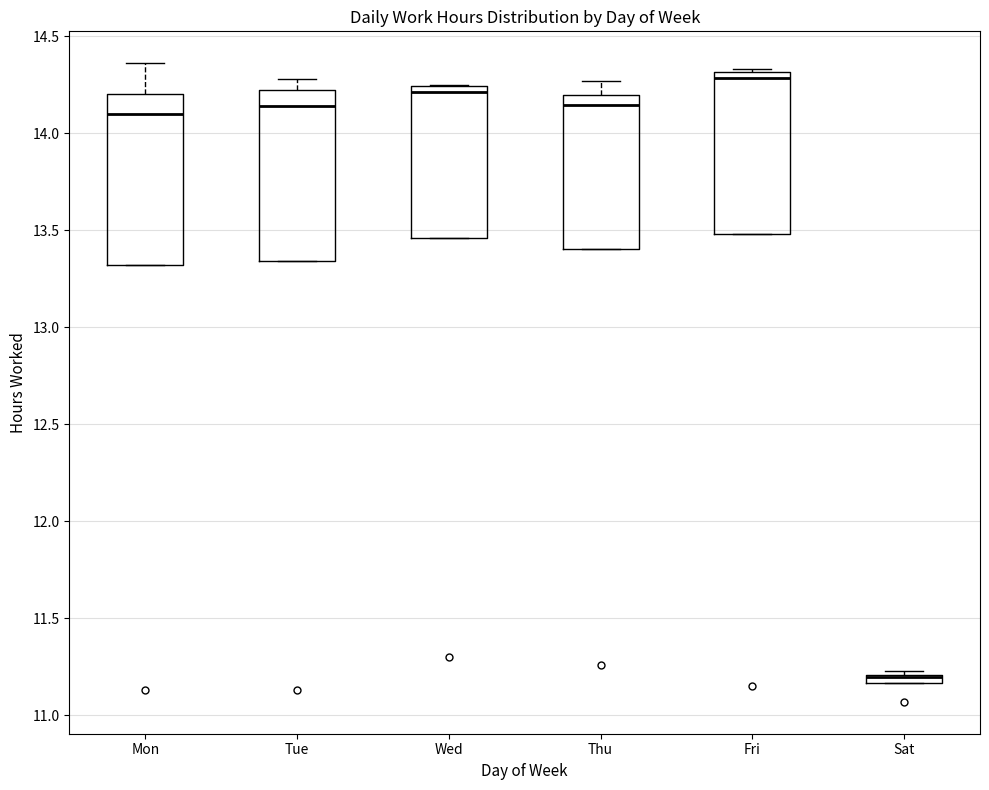

Where is the upper edge of the box for Fri on the y-axis? The values are not printed on the chart, so give them approximately, as read against the axis.

14.30